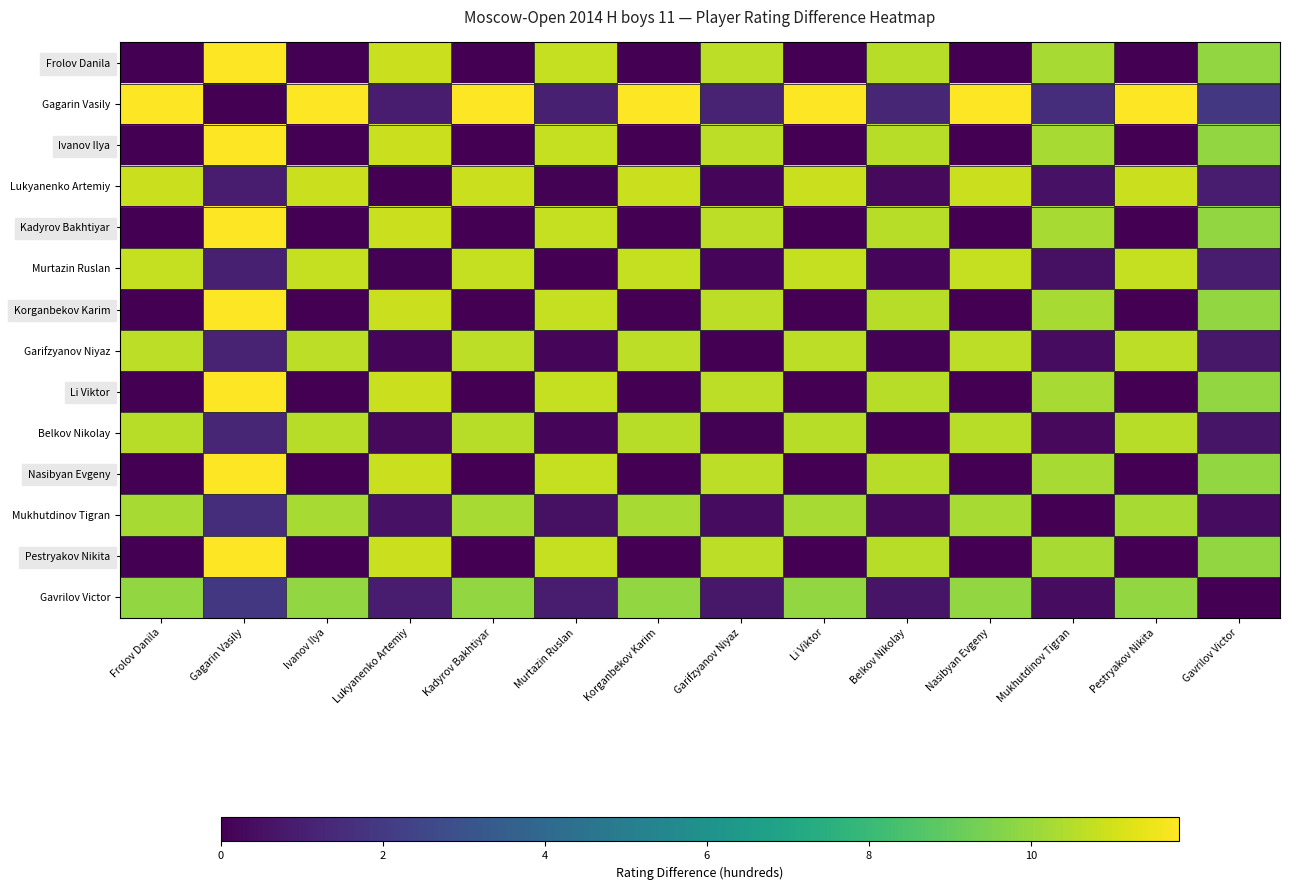

At which category does the chart reach its peak across all series?

Gagarin Vasily